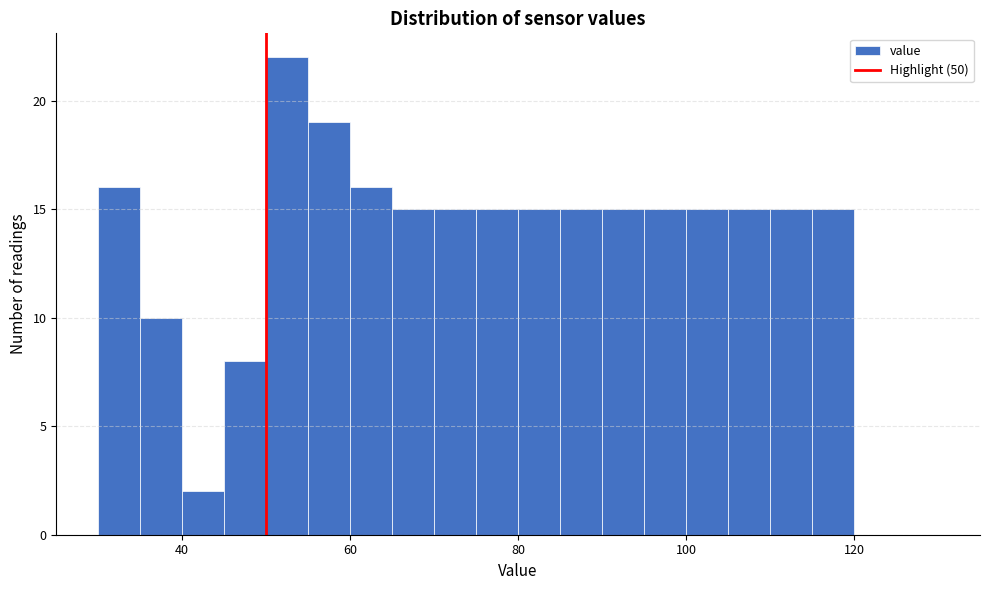

Around what value on the x-axis is the tallest bar? Give the approximate position of its centre, as read against the axis.

52